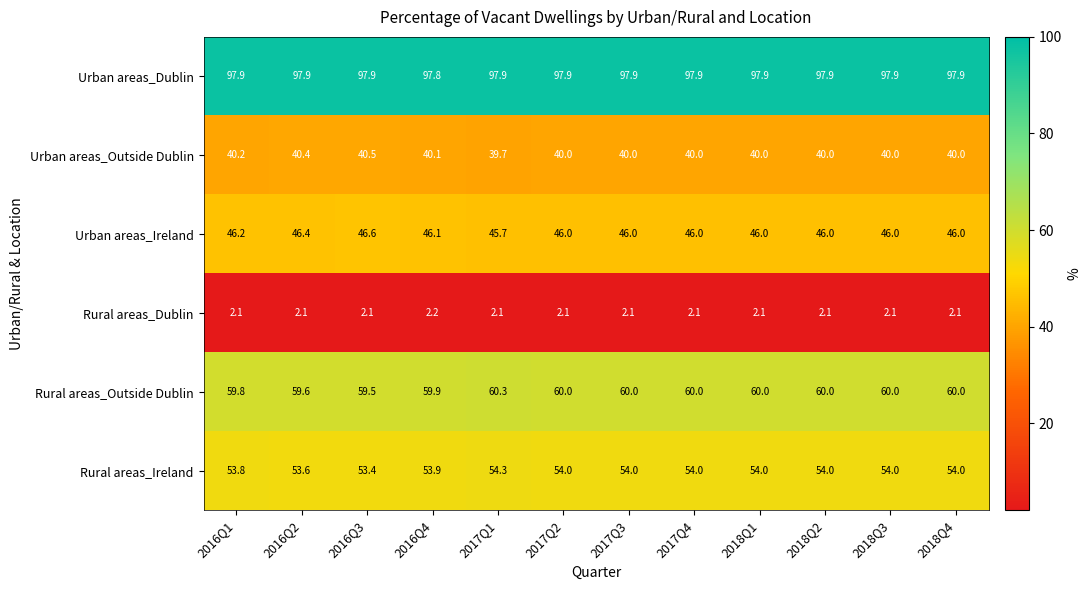

The Urban areas_Ireland series shows 75.0 at 2018Q3. True or false?

False